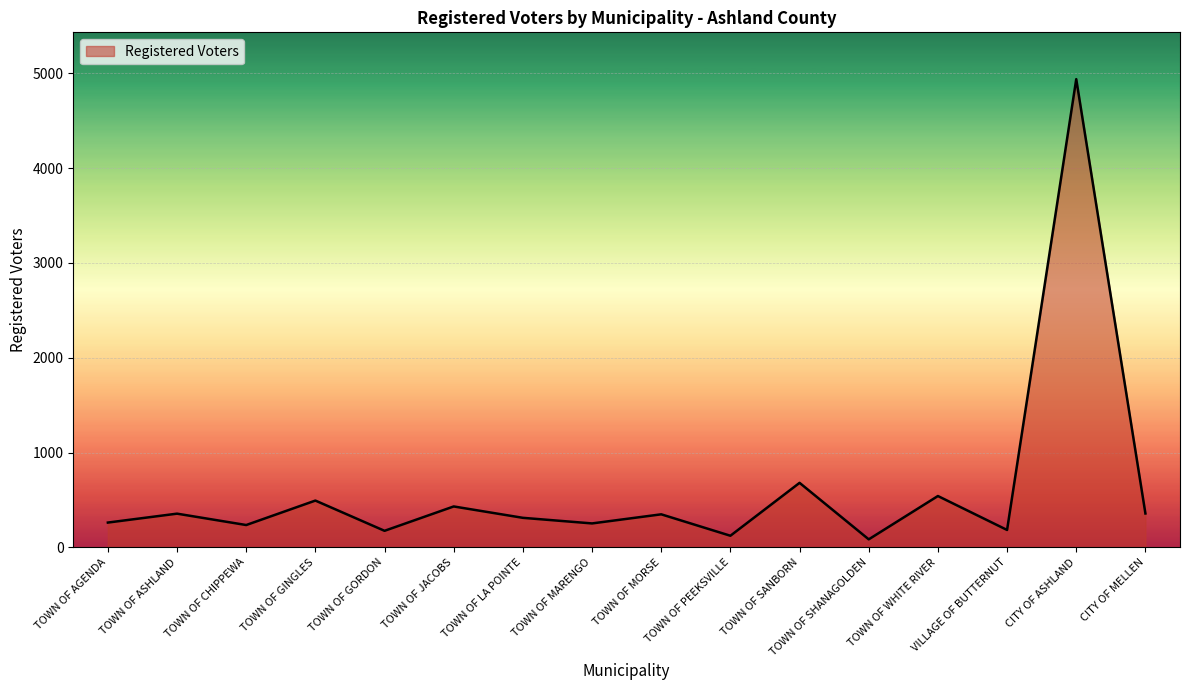

At which label is the value closest to 2511?

TOWN OF SANBORN